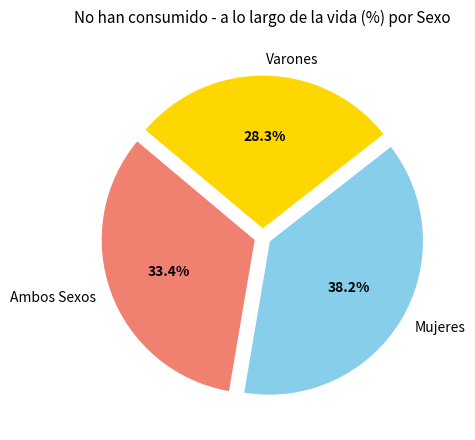

To the nearest percent, what is the difference between the Mujeres and Varones slice percentages?

10%